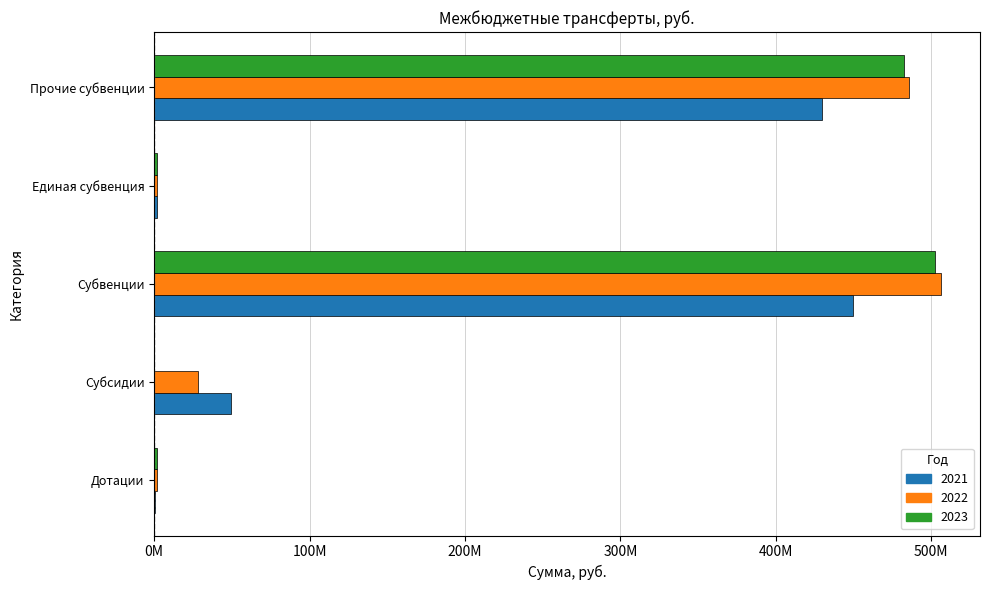

True or false: 2021 has a value of 449.6 at Субвенции.

True